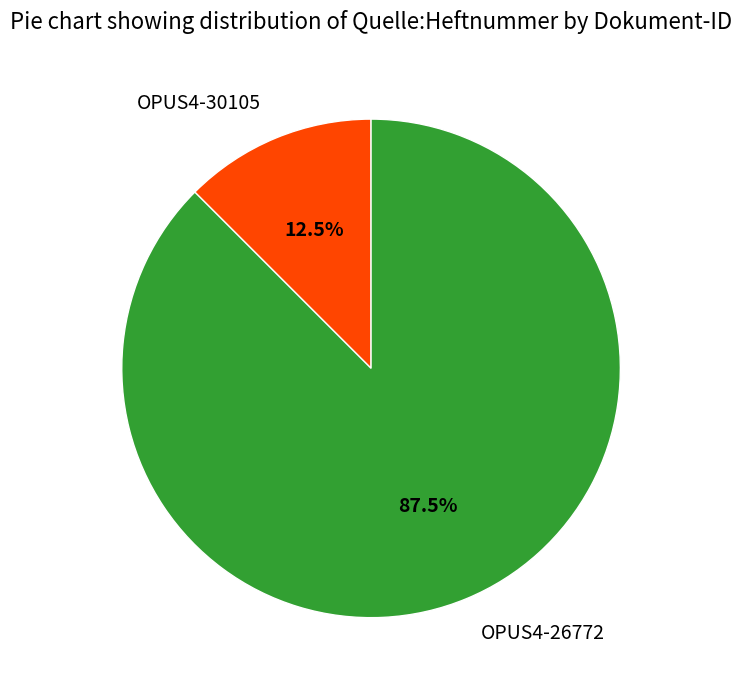

Combined, do OPUS4-26772 and OPUS4-30105 account for over 50%?

Yes